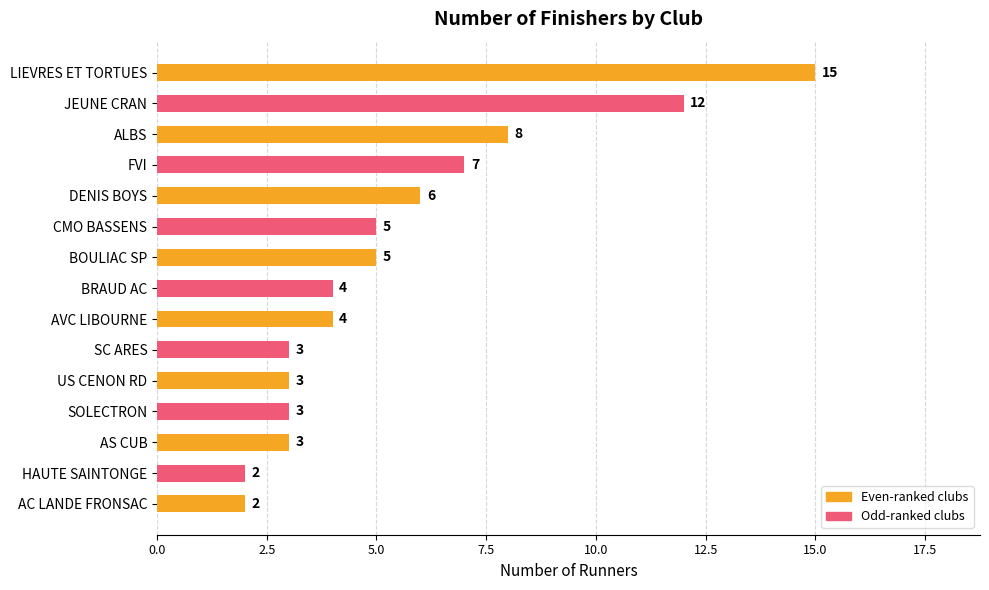

What is the label of the 15th bar from the top?

AC LANDE FRONSAC